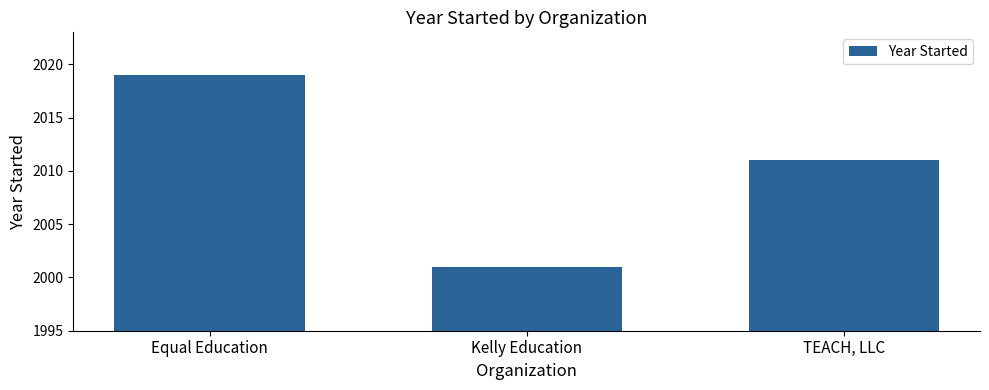

Rank the categories by value from lowest to highest.

Kelly Education, TEACH, LLC, Equal Education